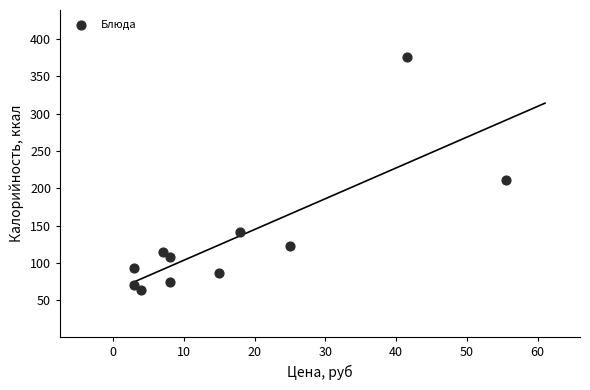

What Y value in the scatter plot is closest to 219?

210.8